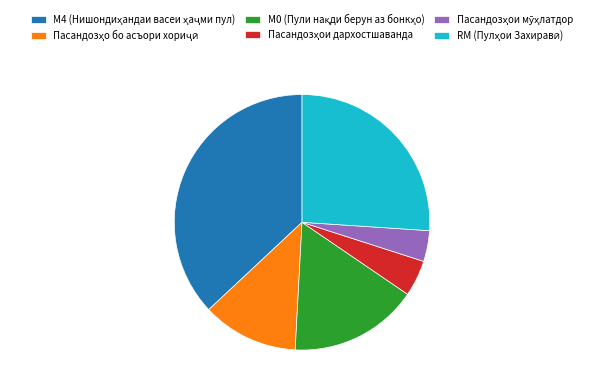

Is there any slice that represents more than half of the pie?

No